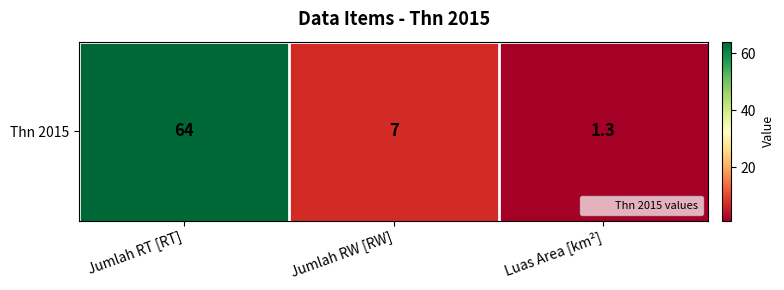

Between Jumlah RT [RT] and Luas Area [km²], which is larger?

Jumlah RT [RT]